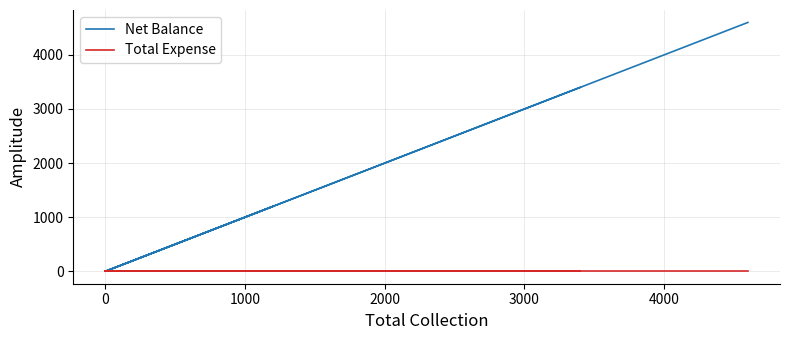

What is the difference between the maximum and minimum values in the Net Balance series?

4600